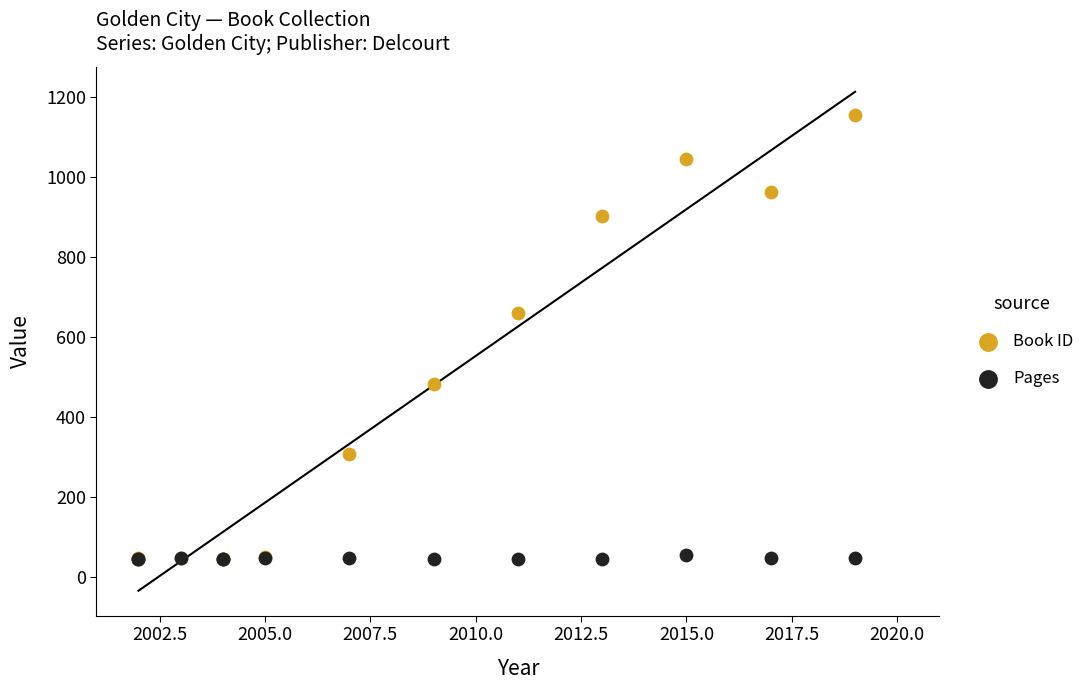

Across all series, what Y value is closest to 600?

662